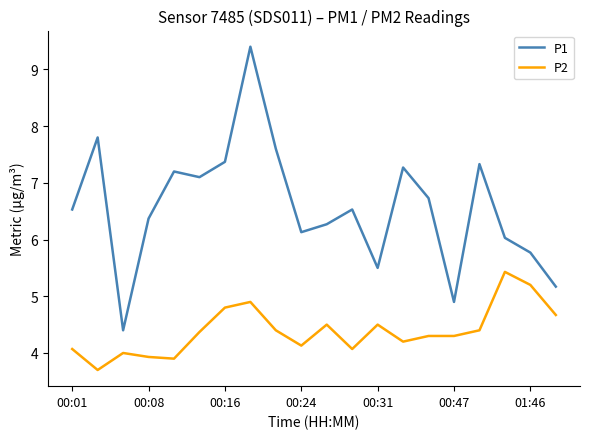

Rank the series by their maximum value, from lowest to highest.

P2, P1